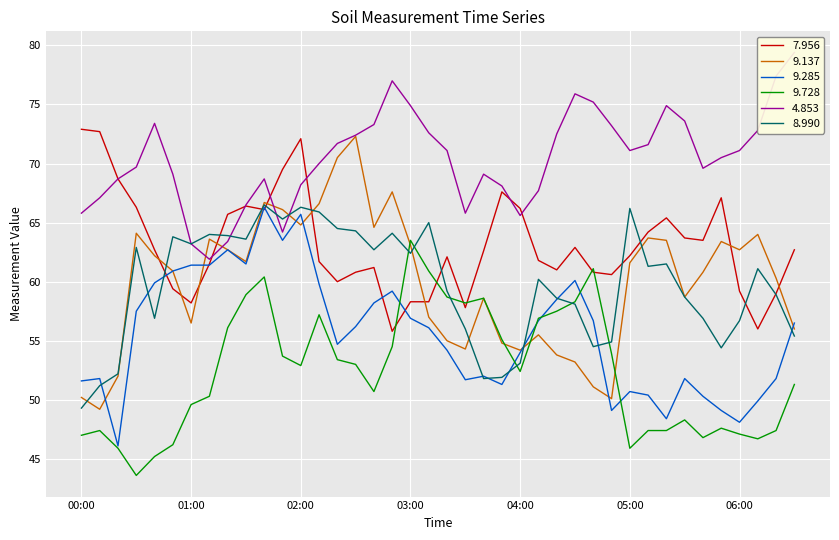

Between 2006/12/01 01:50 and 2006/12/01 03:00, which series saw the biggest shift?

7.956